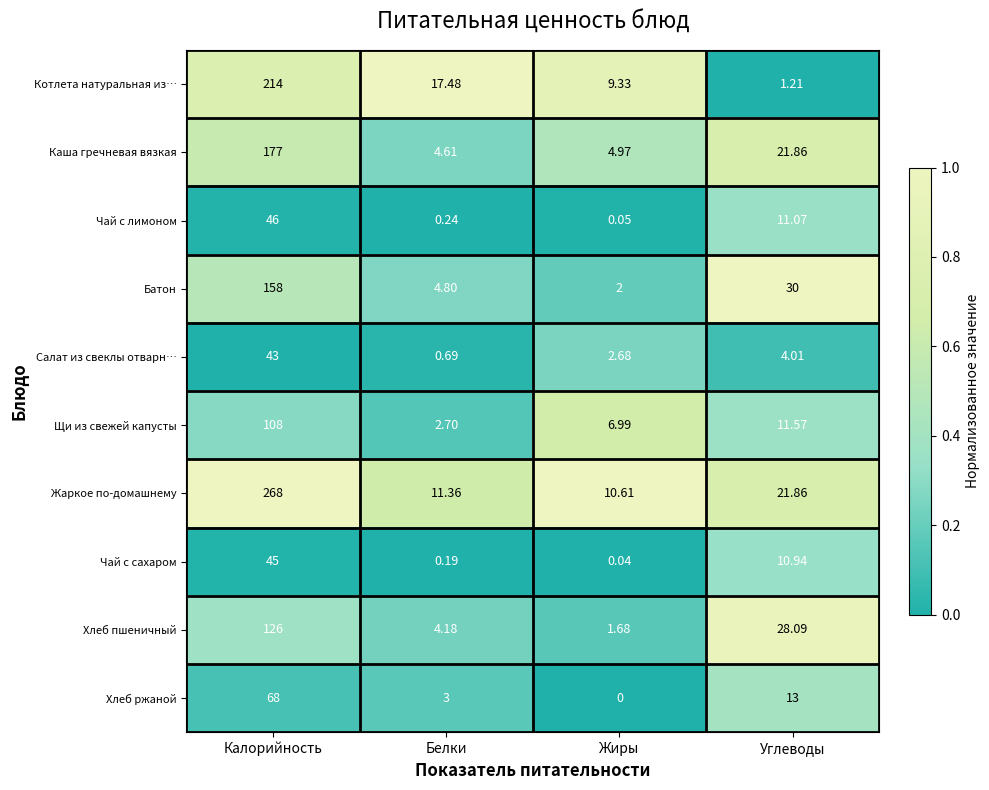

List the labels in order of Хлеб ржаной value, smallest first.

Жиры, Белки, Углеводы, Калорийность